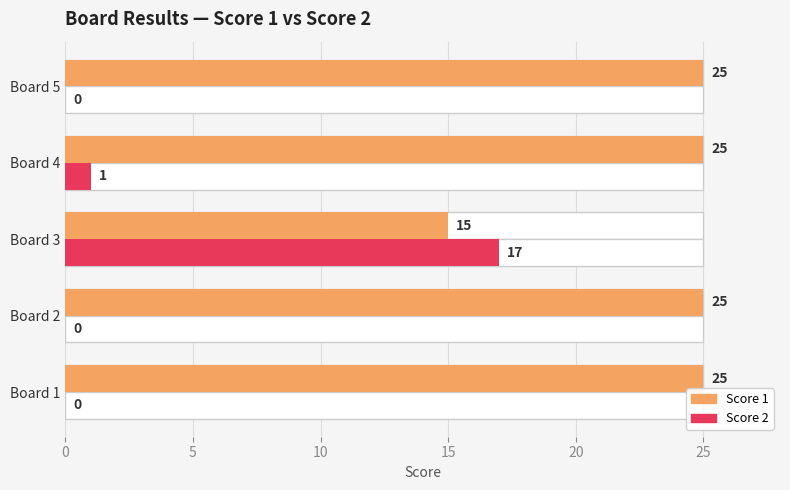

What is the difference between the maximum and minimum values in the Score 1 series?

10